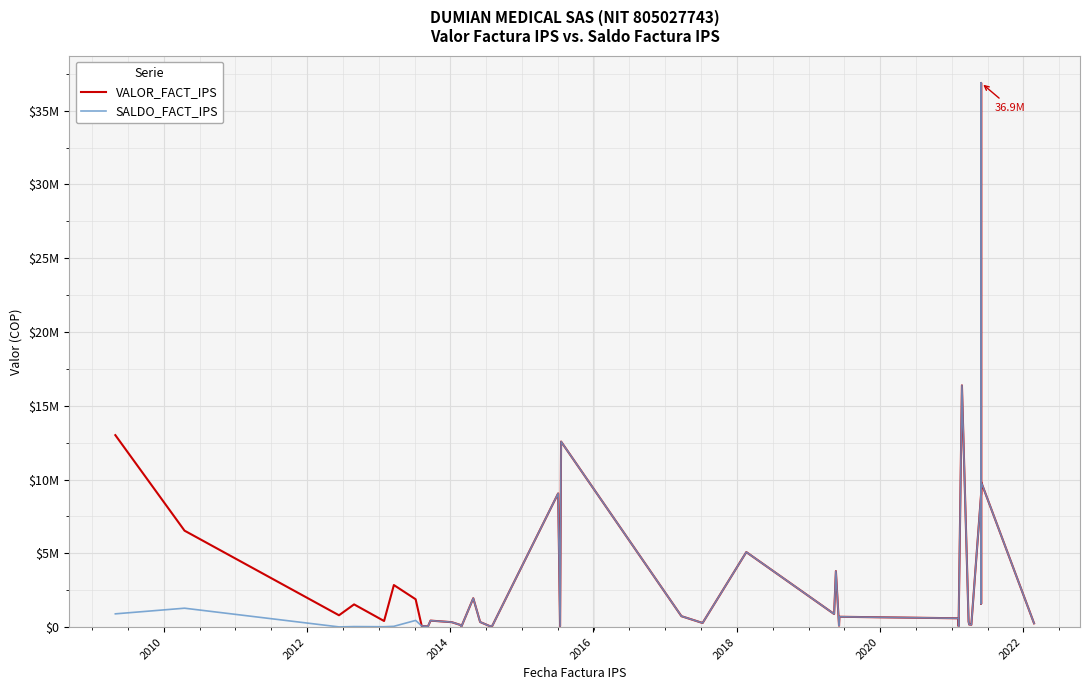

How many lines are shown in the chart?

2